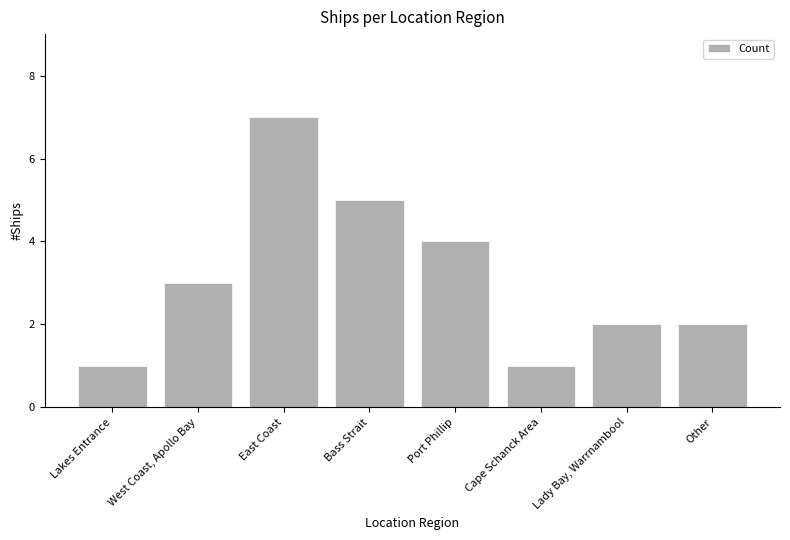

What is the label of the 6th bar from the right?

East Coast